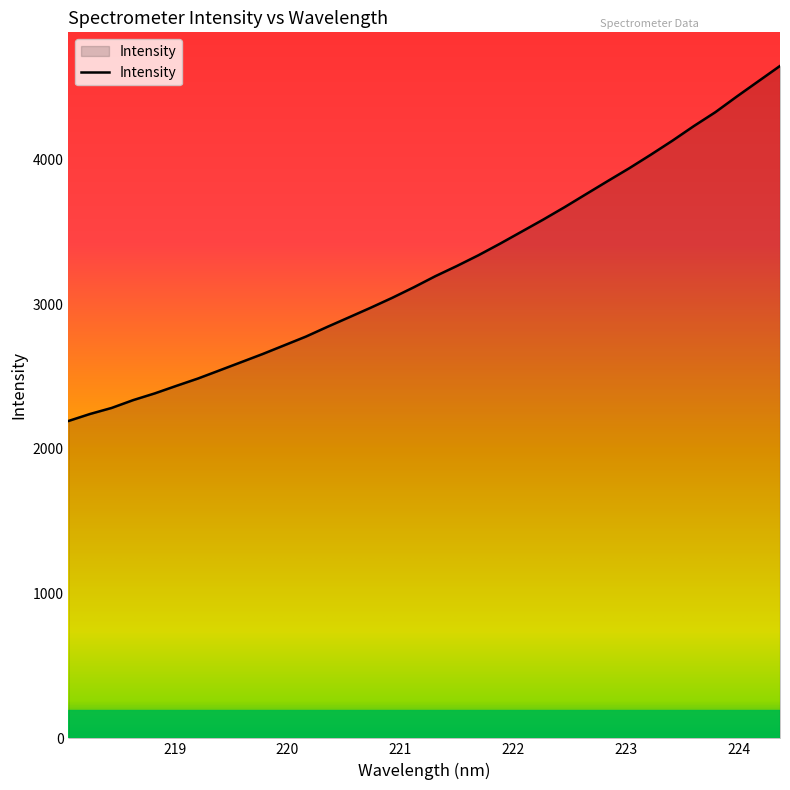

Count the number of categories in the chart.

34